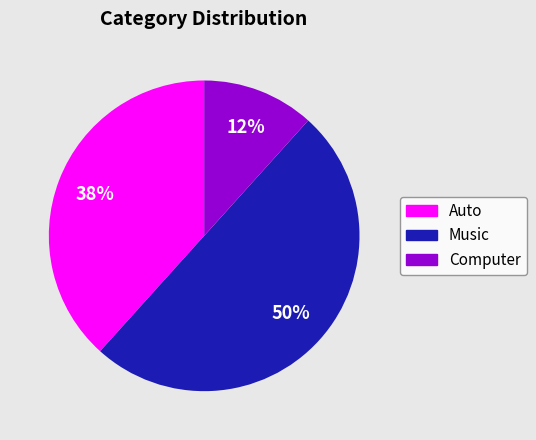

What is the smallest slice in the pie chart?

Computer